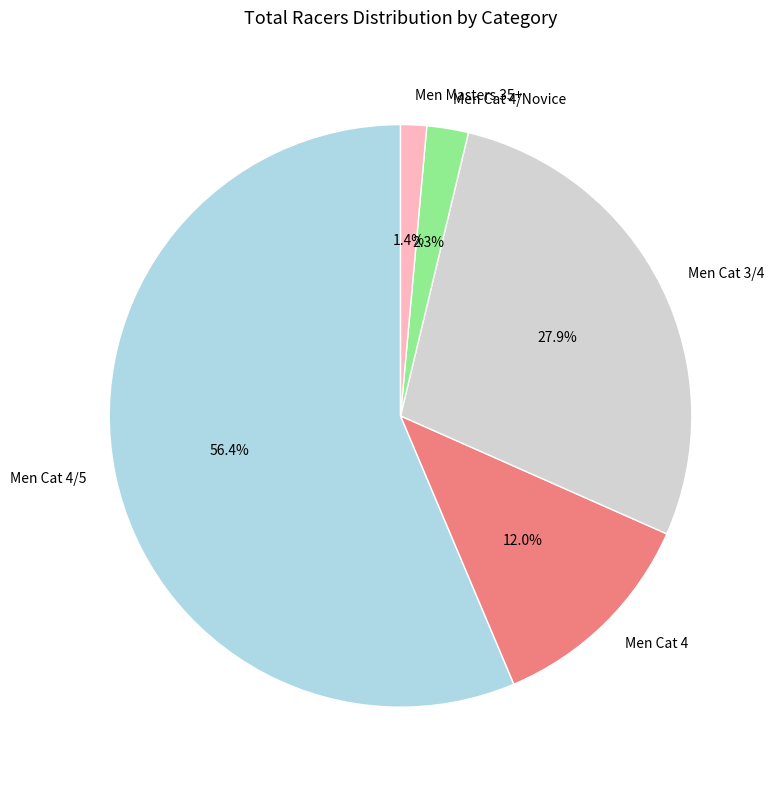

Rank the categories by value from highest to lowest.

Men Cat 4/5, Men Cat 3/4, Men Cat 4, Men Cat 4/Novice, Men Masters 35+